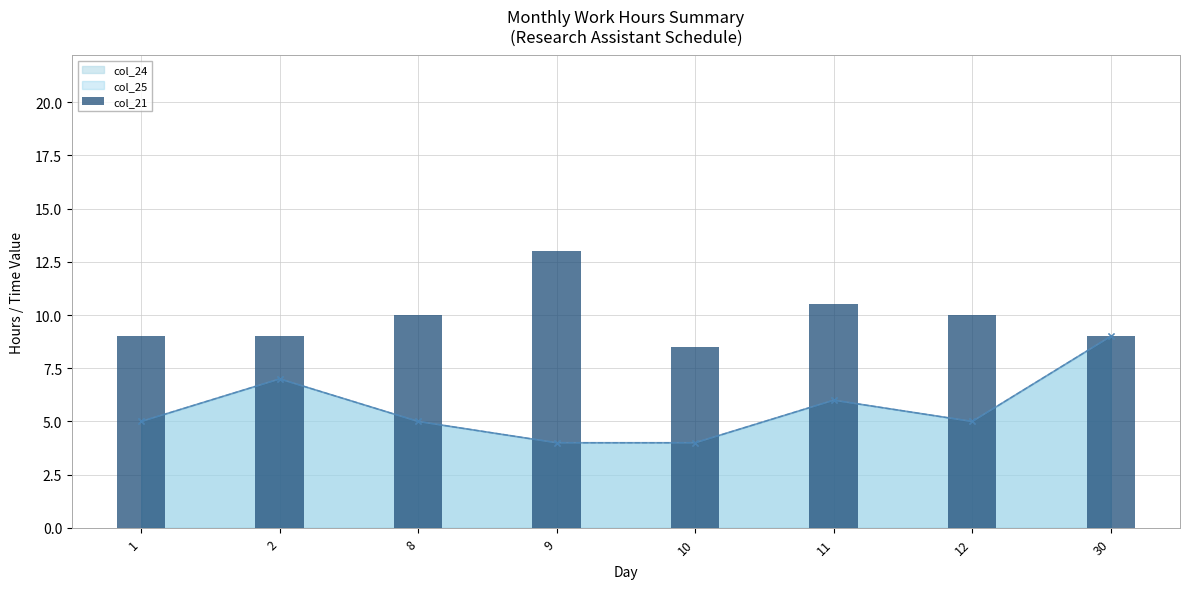

How many values are between 9 and 10?

5